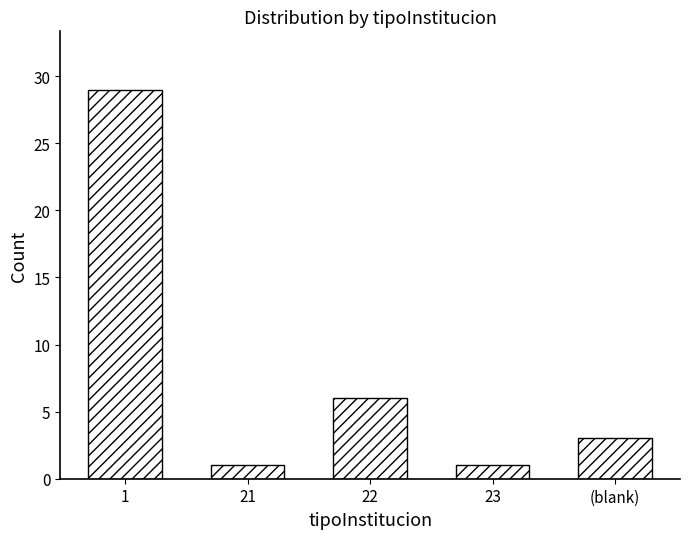

Reading right to left, what are all the values shown in this chart?

3	1	6	1	29